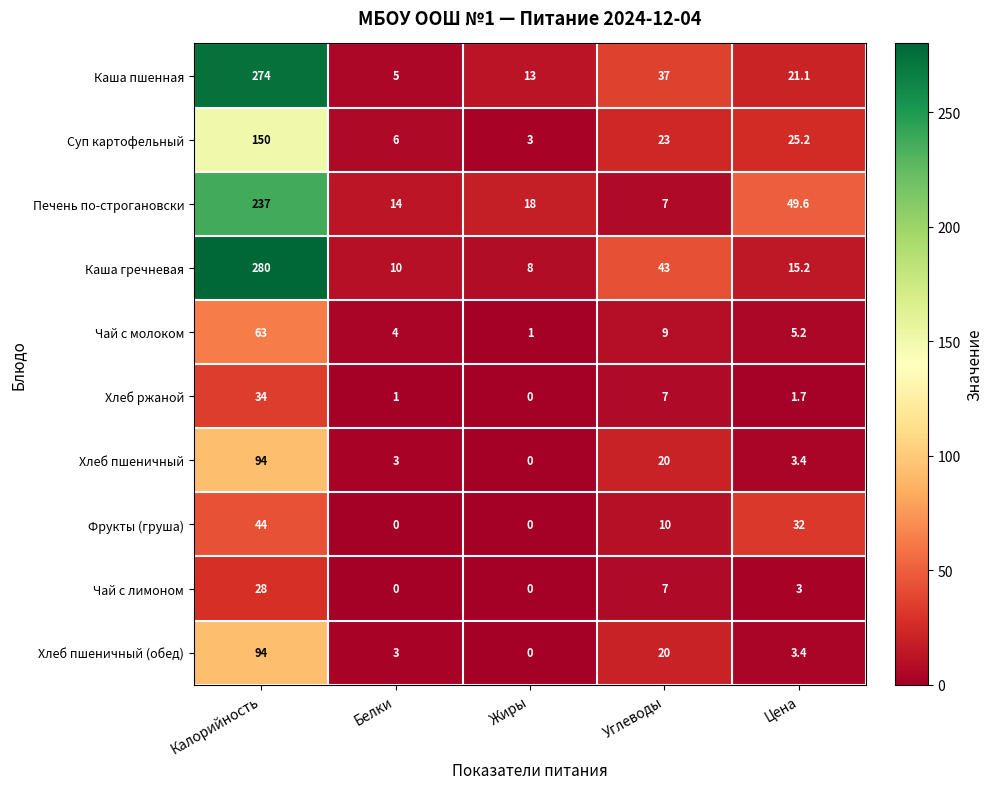

What is the difference between the maximum and minimum values in the Фрукты (груша) series?

44.0